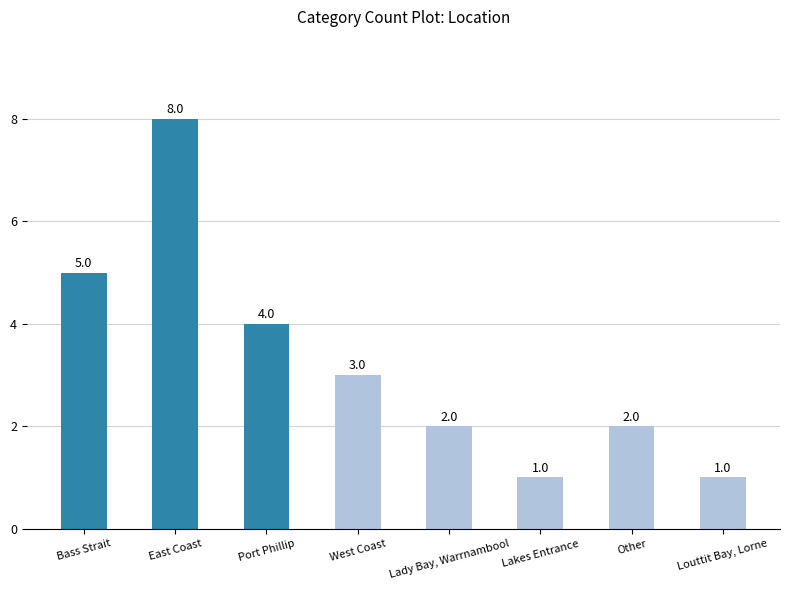

What is the value of the 8th bar from the left?

1